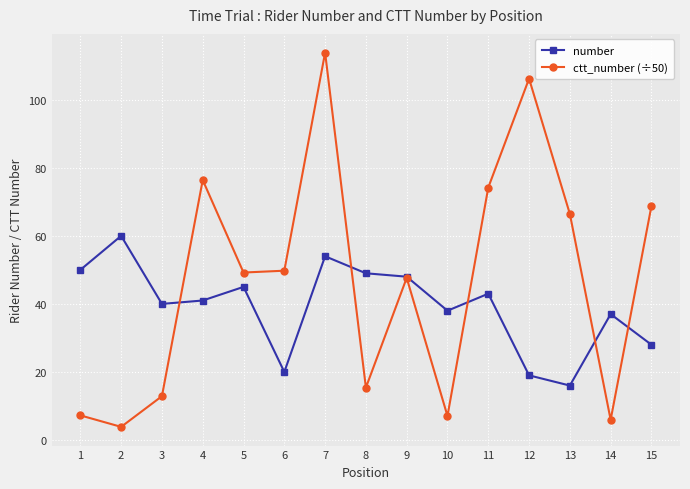

In ctt_number (÷50), how many points are lower than both neighbors (excluding endpoints)?

5